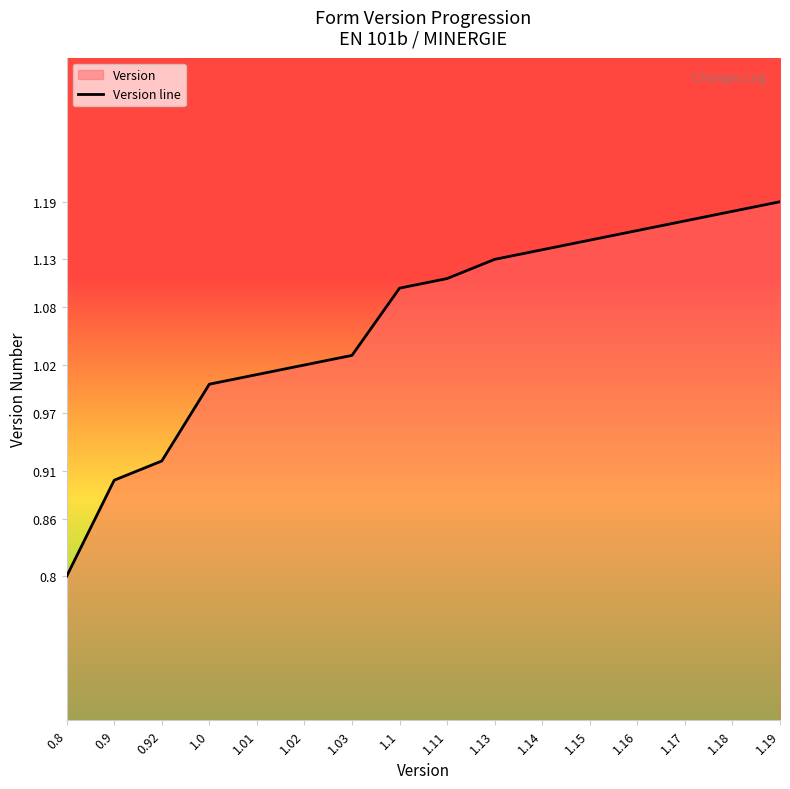

Reading left to right, list all the values displayed in this chart.

0.8=0.8	0.9=0.9	0.92=0.9	1.0=1.0	1.01=1.0	1.02=1.0	1.03=1.0	1.1=1.1	1.11=1.1	1.13=1.1	1.14=1.1	1.15=1.1	1.16=1.2	1.17=1.2	1.18=1.2	1.19=1.2